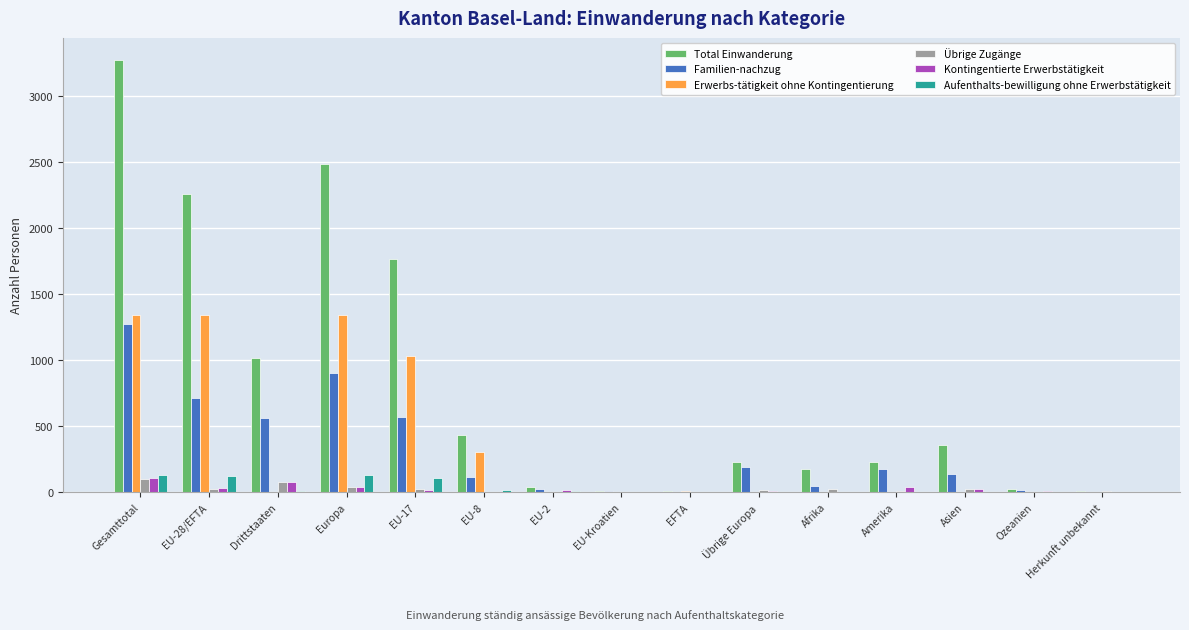

How many categories are shown in the chart?

15